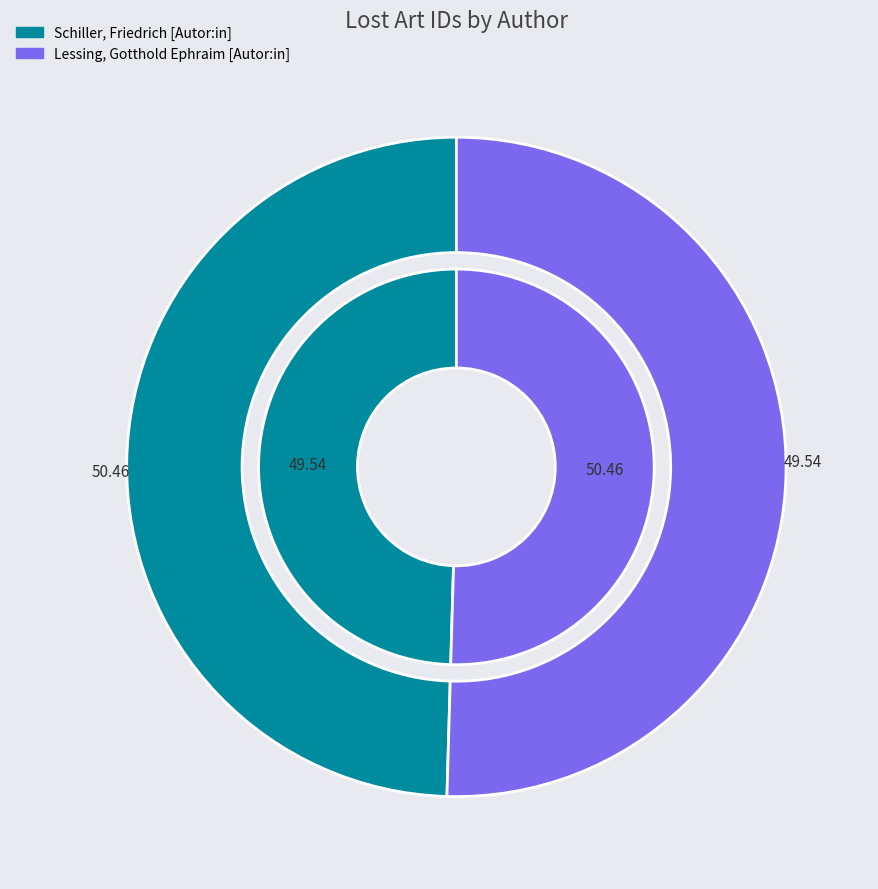

To the nearest percent, what is the combined percentage of Lessing, Gotthold Ephraim [Autor:in] and Schiller, Friedrich [Autor:in]?

100%